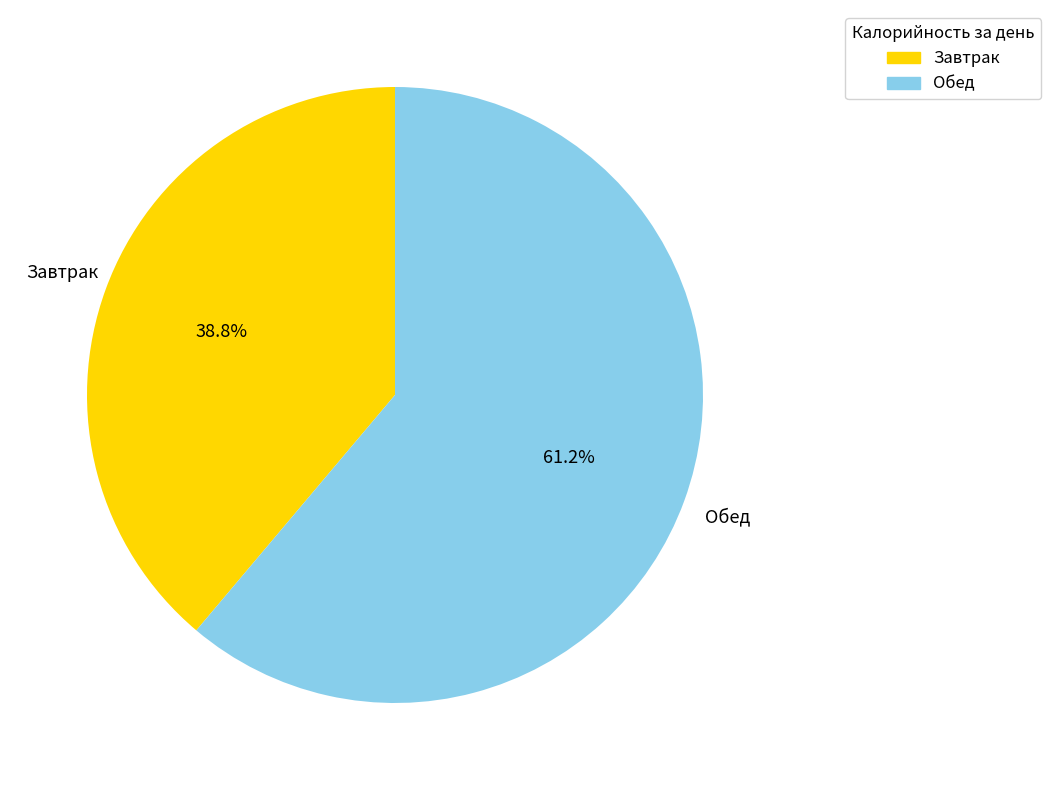

Which slice represents more than half of the pie?

Обед